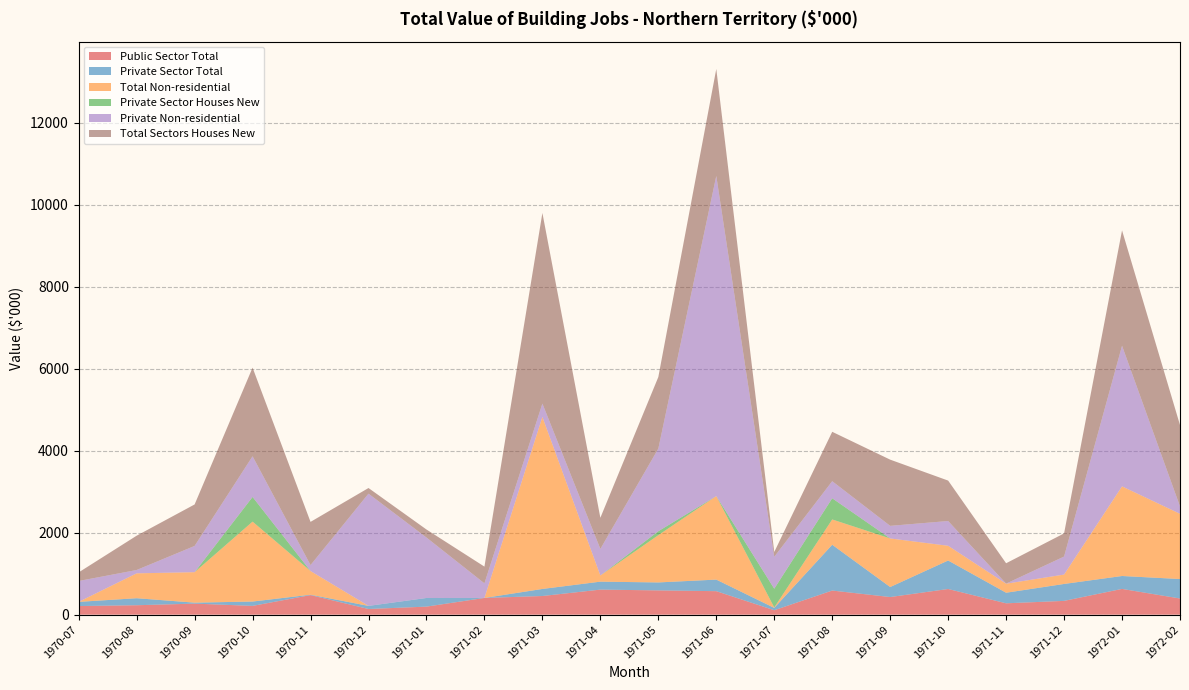

Where is Private Sector Houses New nearest to the value 301?

1971-07